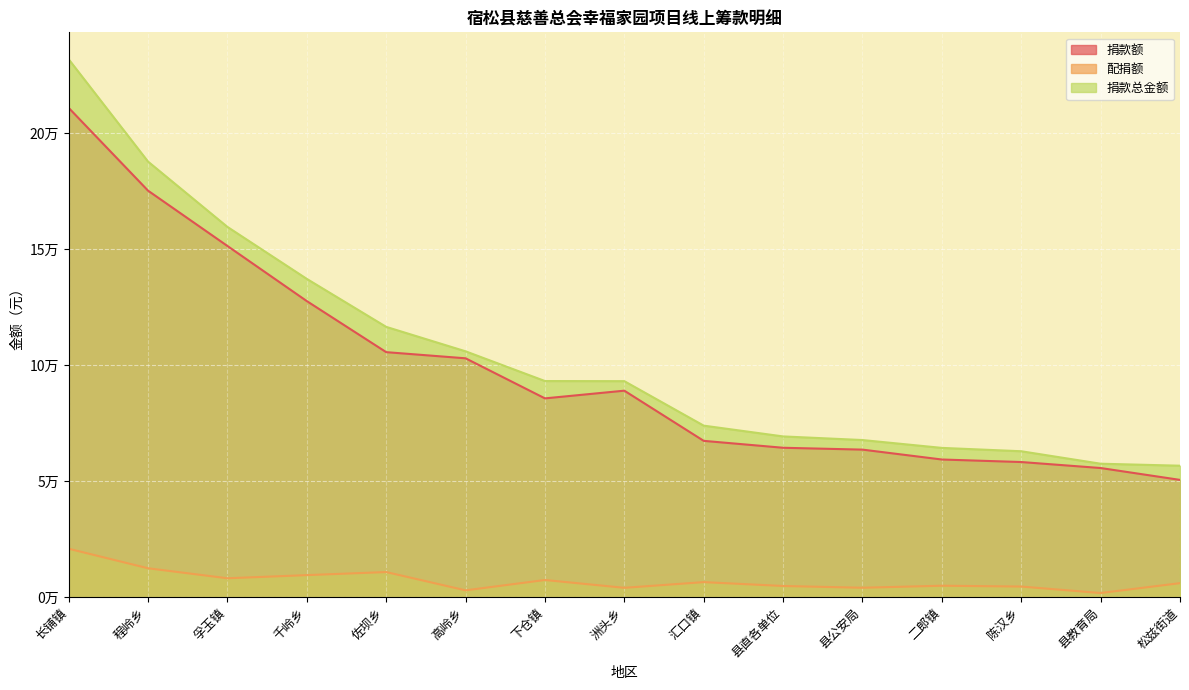

Reading left to right, extract all data points from this chart.

捐款额: 210989.7	175289.1	151450.0	127688.7	105685.5	103029.9	85757.9	89076.1	67448.7	64470.5	63668.7	59408.5	58320.6	55738.1	50622.6
配捐额: 20950.0	12531.2	8216.7	9575.0	10898.0	3014.8	7472.7	4104.8	6558.9	4890.0	4131.5	5008.3	4648.9	1856.4	6114.4
捐款总金额: 231939.7	187820.3	159666.8	137263.8	116583.5	106044.7	93230.7	93180.8	74007.6	69360.5	67800.2	64416.8	62969.5	57594.5	56737.0